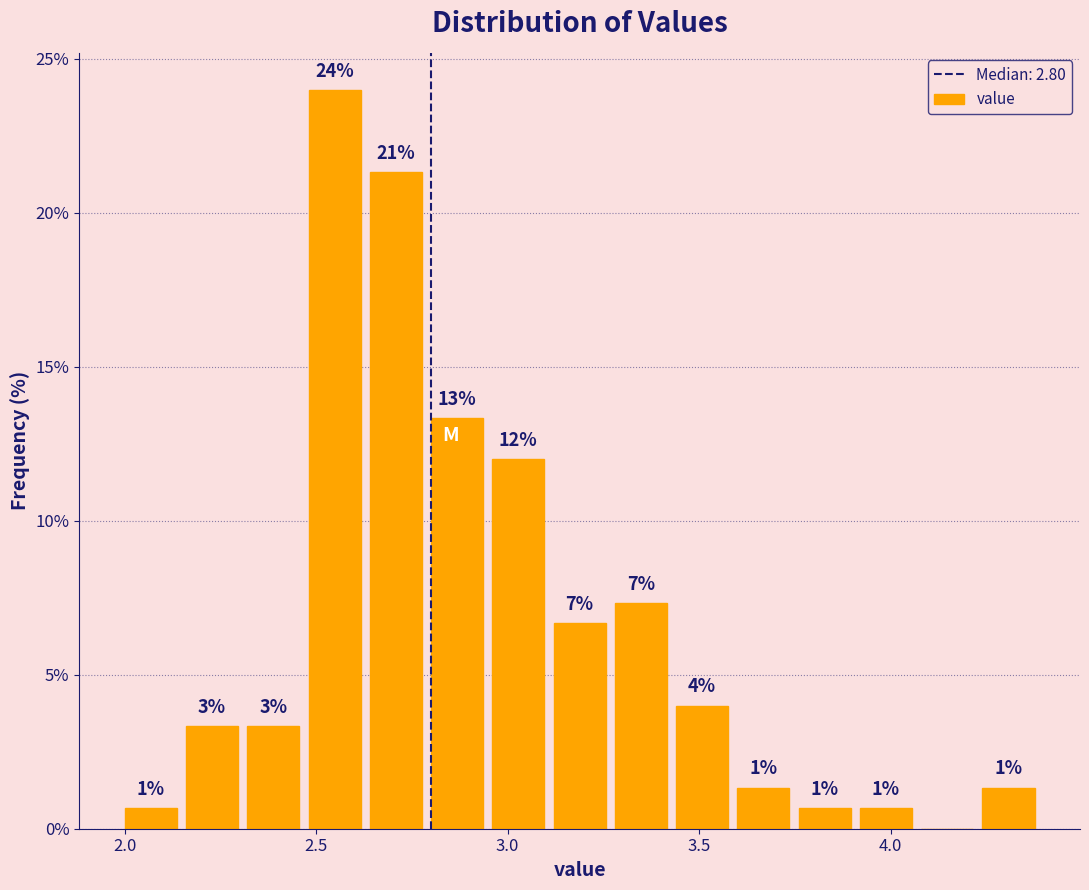

Read against the x-axis, roughly where is the centre of the tallest bar?

2.55